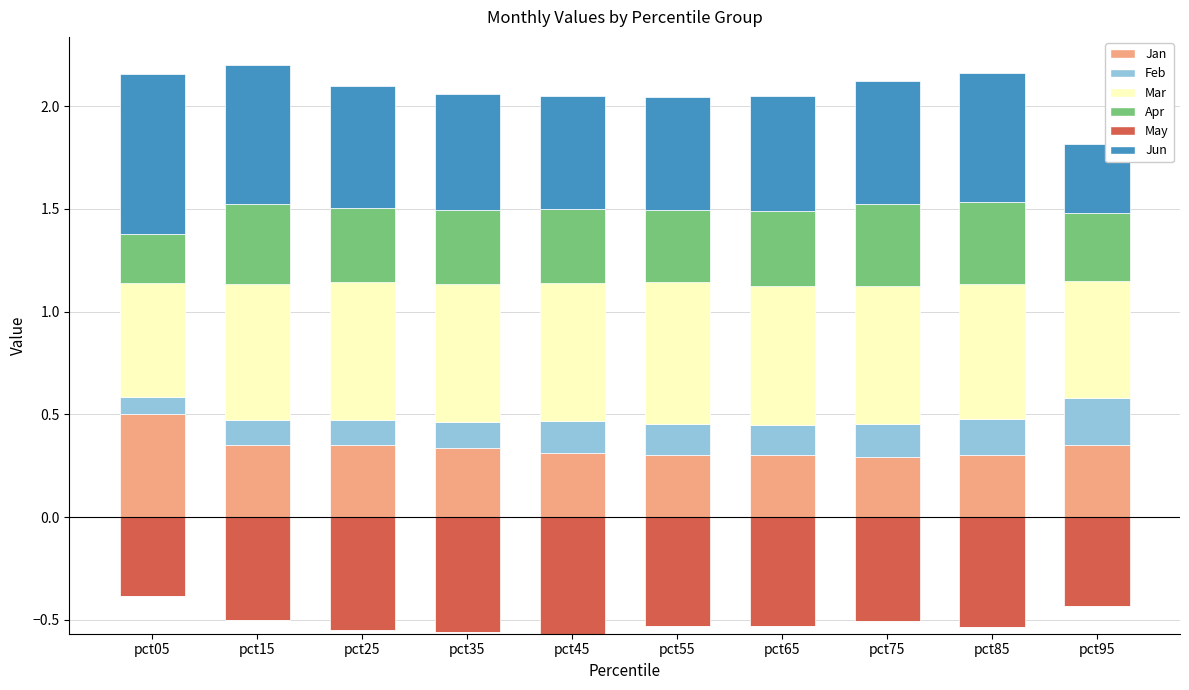

Rank the series at pct45 from highest to lowest value.

Mar, Jun, Apr, Jan, Feb, May